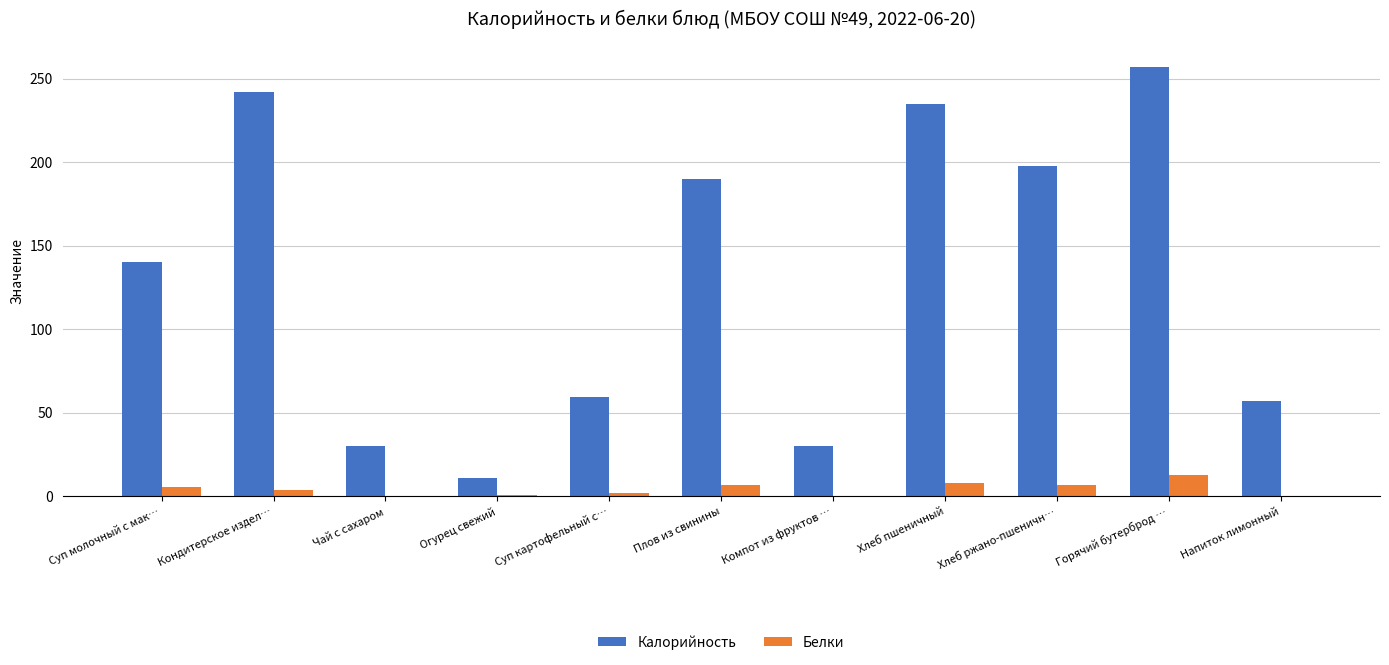

Does the chart contain stacked bars?

No